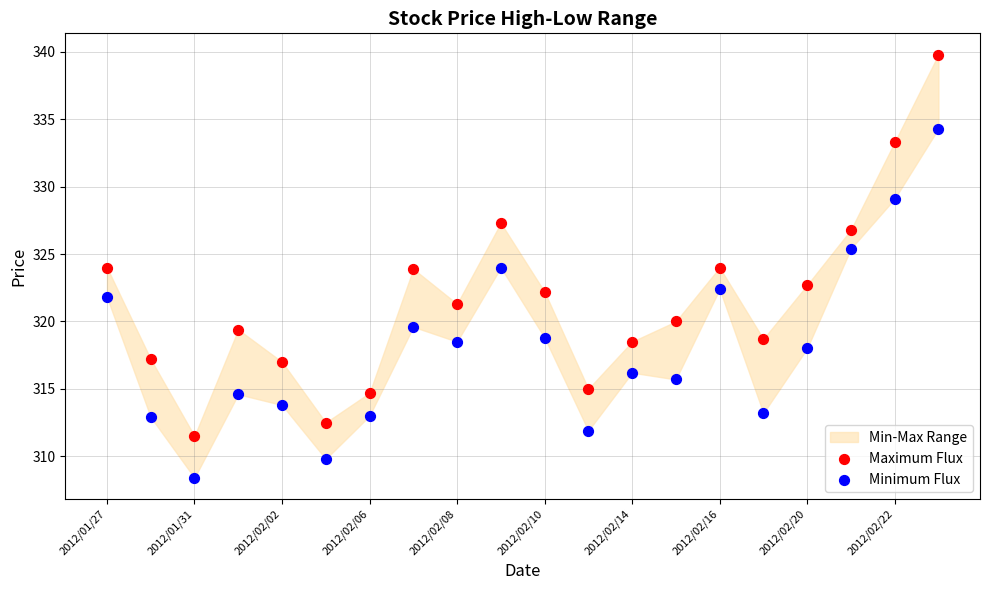

Across all data points, what is the range of Y values (max minus min)?

31.4